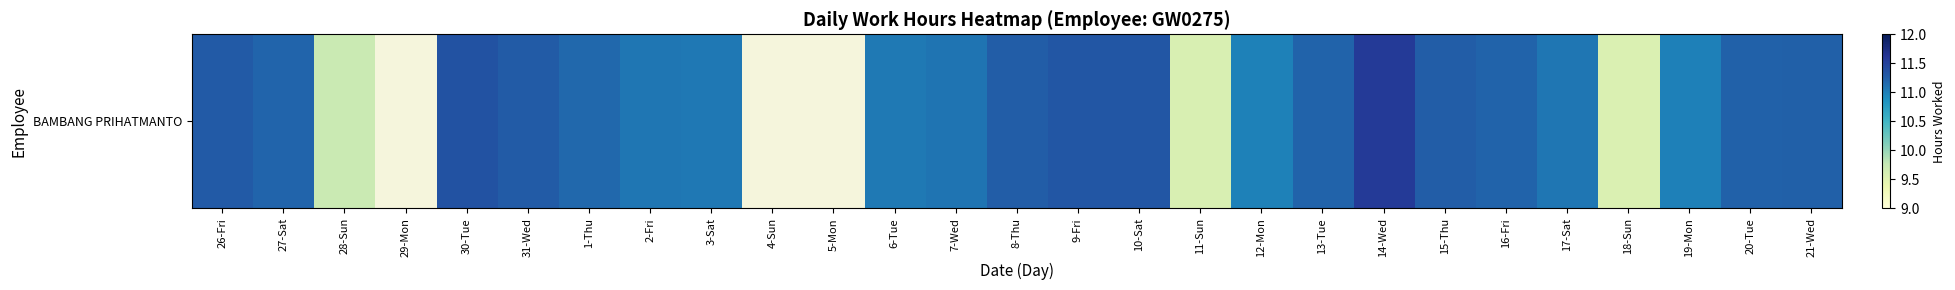

Rank the categories by value from highest to lowest.

14-Wed, 30-Tue, 9-Fri, 10-Sat, 26-Fri, 31-Wed, 8-Thu, 15-Thu, 21-Wed, 20-Tue, 13-Tue, 16-Fri, 27-Sat, 1-Thu, 7-Wed, 2-Fri, 17-Sat, 3-Sat, 6-Tue, 19-Mon, 12-Mon, 28-Sun, 11-Sun, 18-Sun, 29-Mon, 4-Sun, 5-Mon